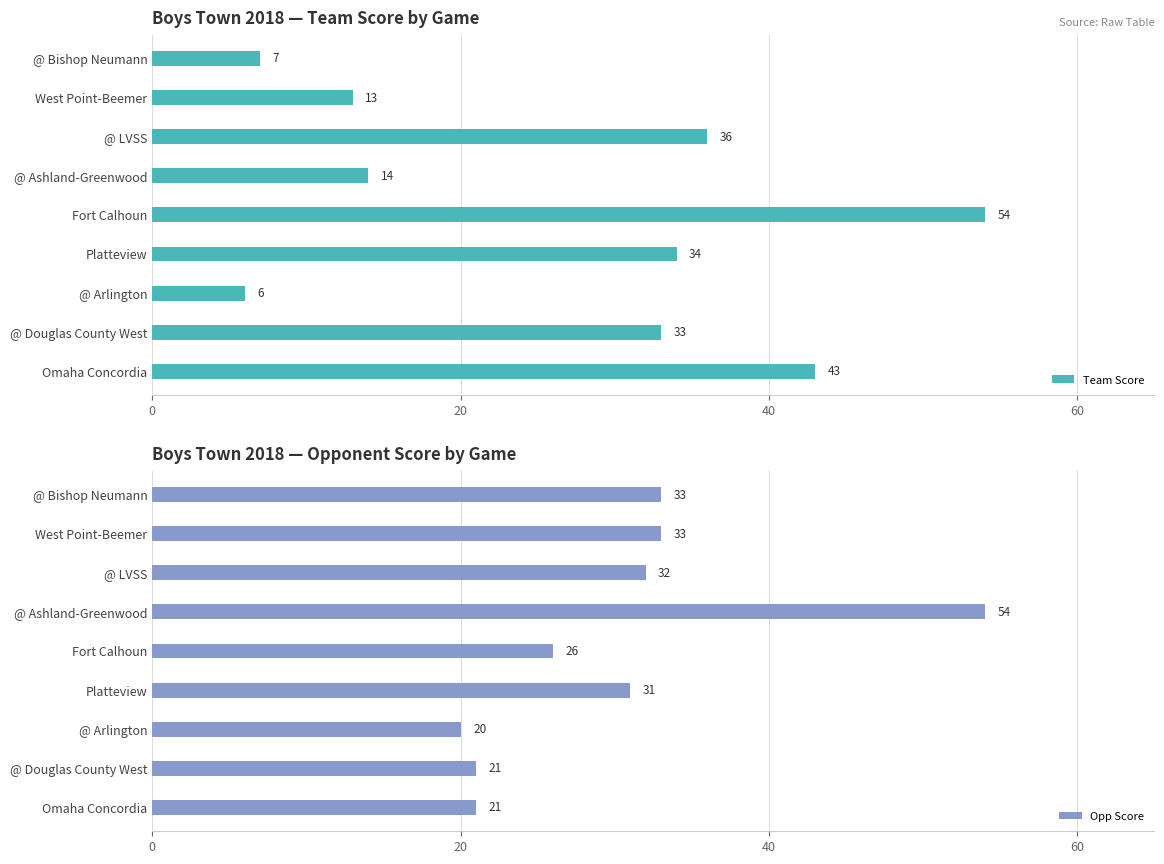

Which series has the widest spread of values?

Team Score